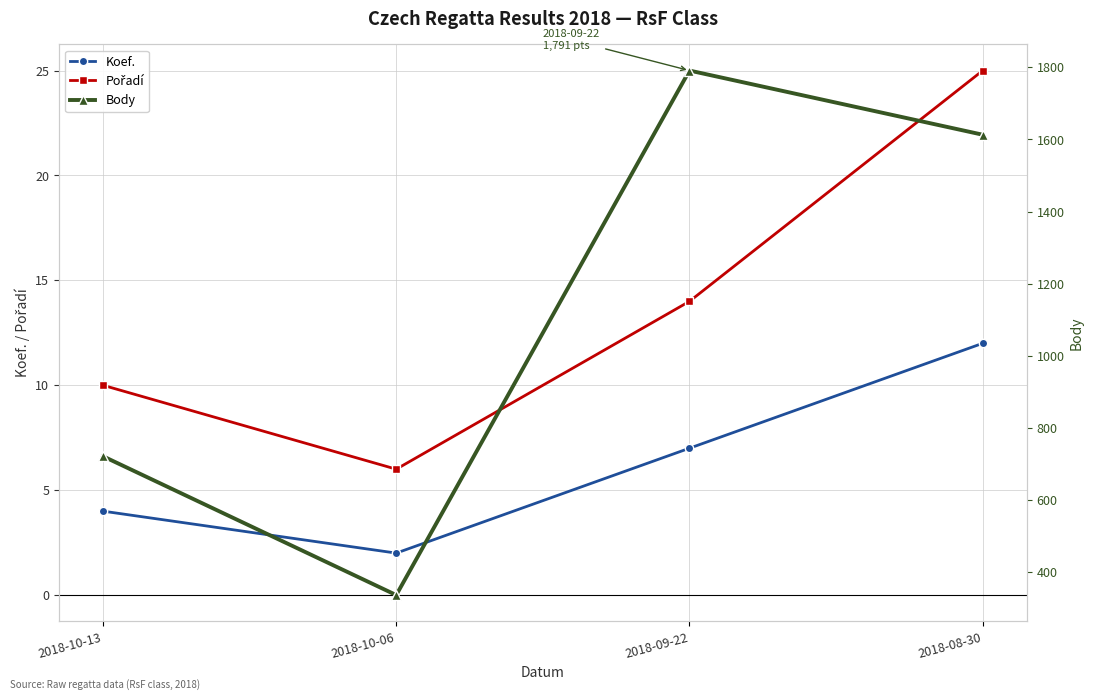

The Pořadí series shows 3 at 2018-10-13. True or false?

False